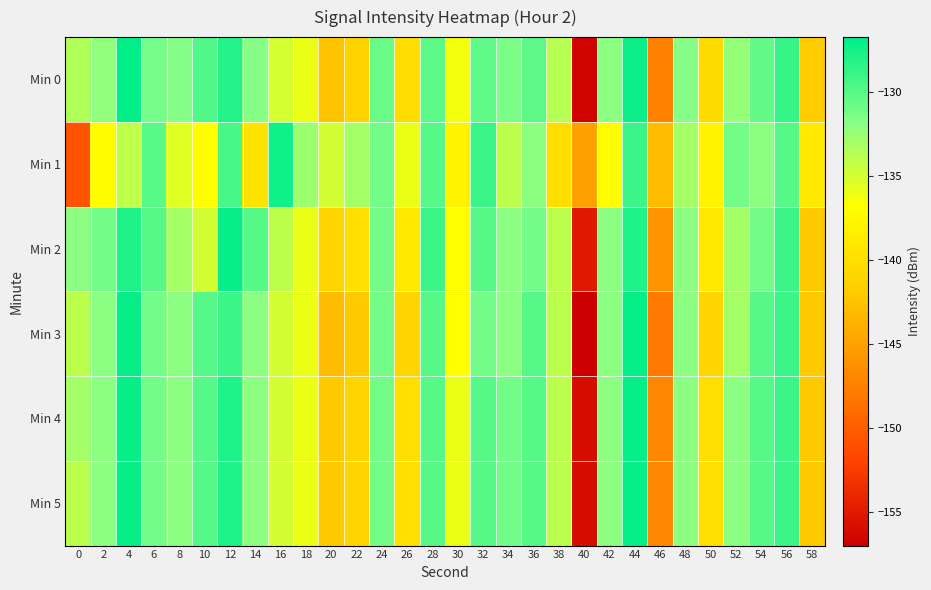

Count the number of categories in the chart.

30